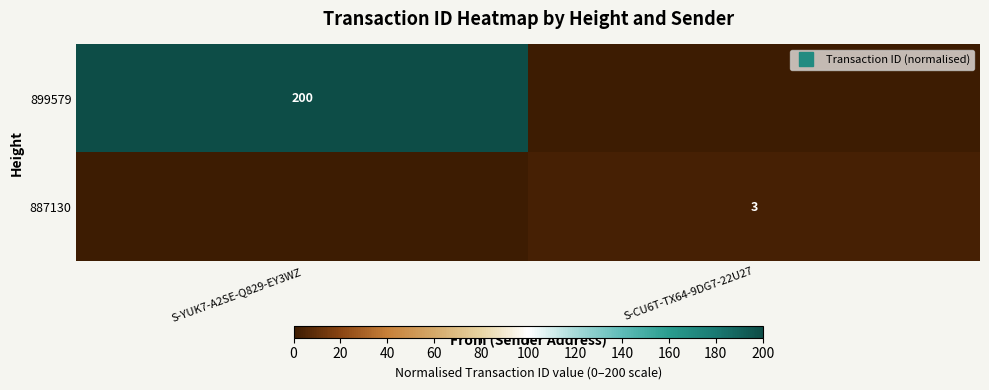

What is the sum of the 887130 values at S-YUK7-A2SE-Q829-EY3WZ and S-CU6T-TX64-9DG7-22U27?

2.7